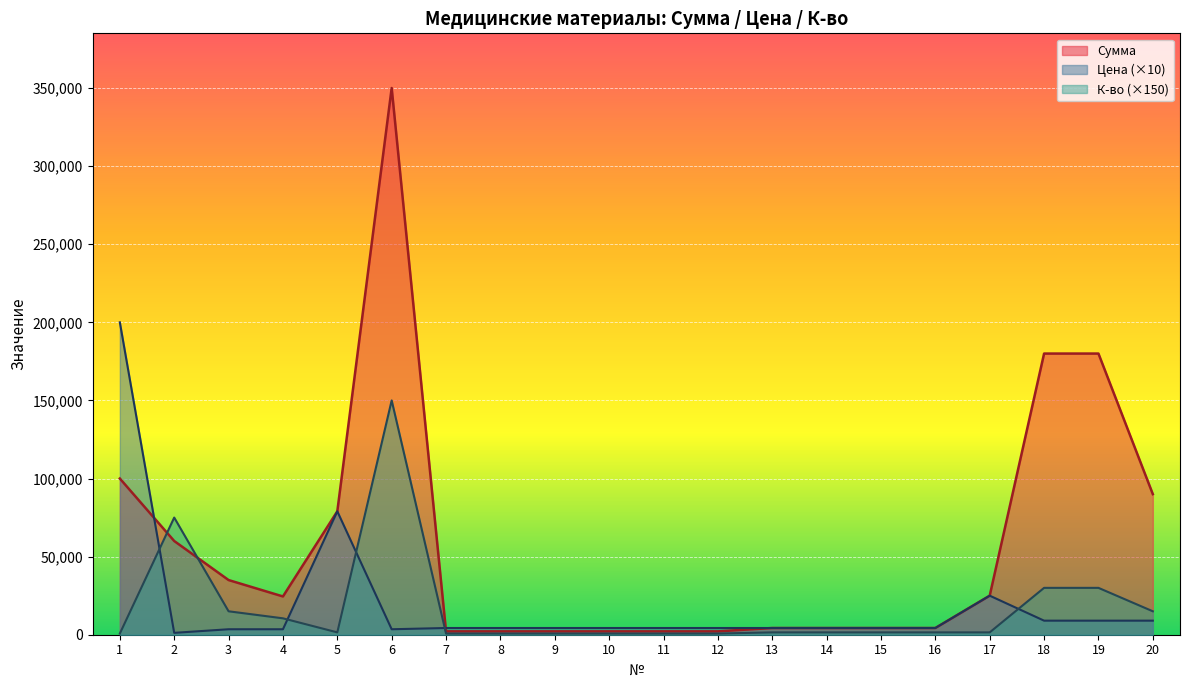

At which category is the sum across all series the highest?

6